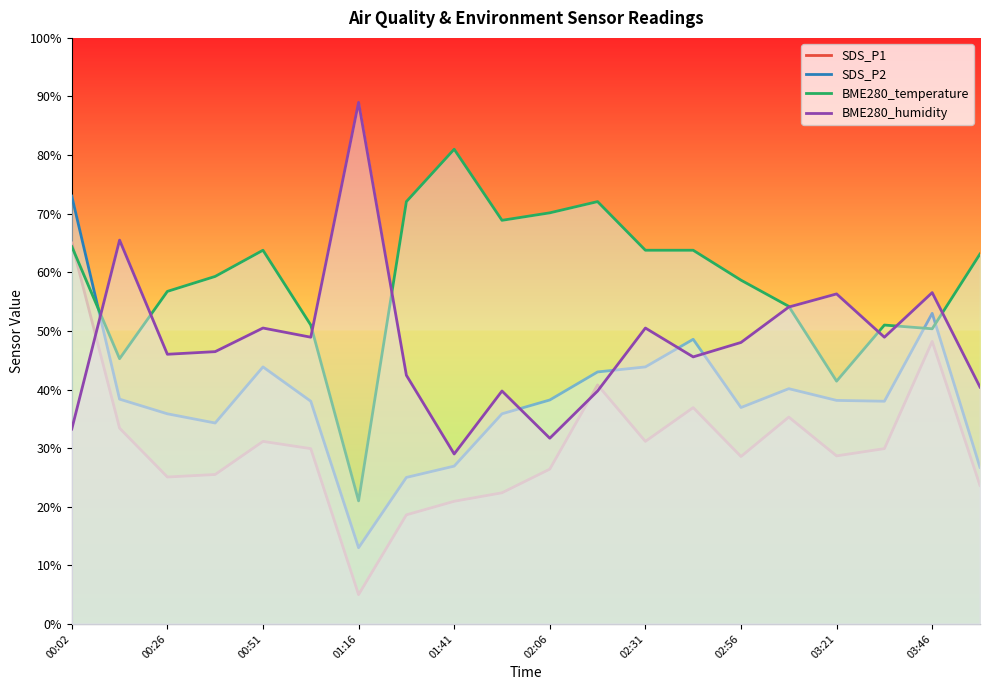

True or false: SDS_P1 has a value of 28.7 at 03:21.

True